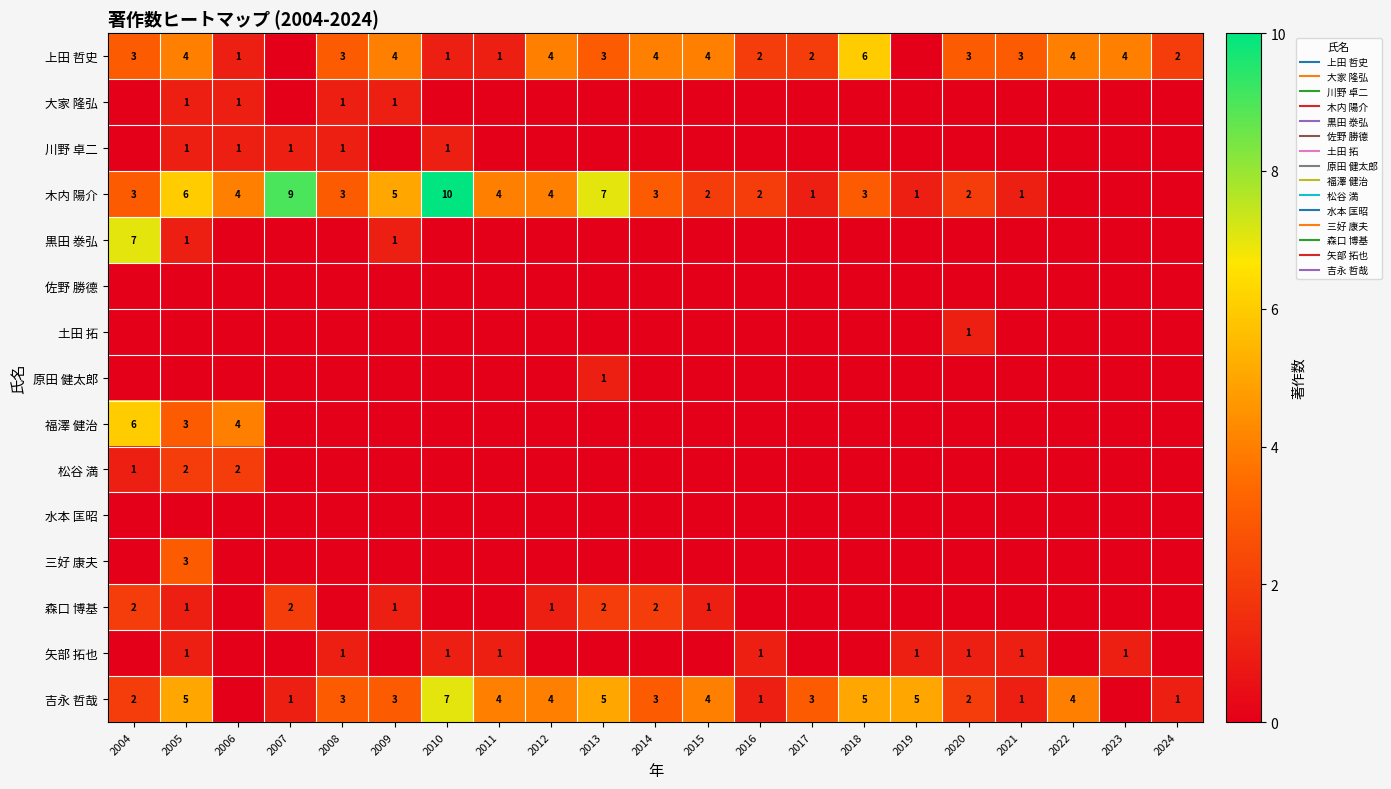

At which label is 土田 拓 closest to 0?

2004